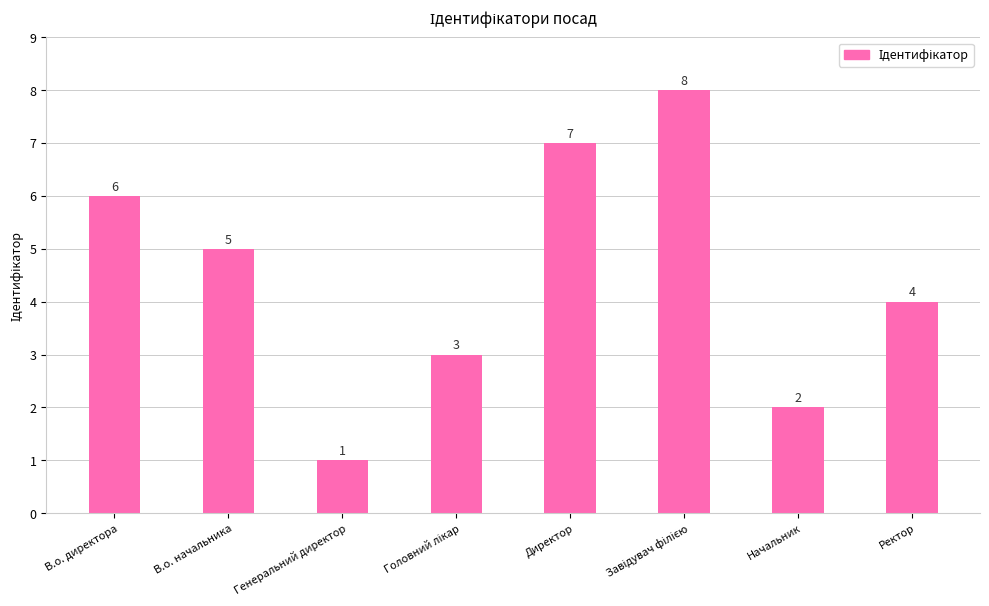

How many data points are less than 5?

4